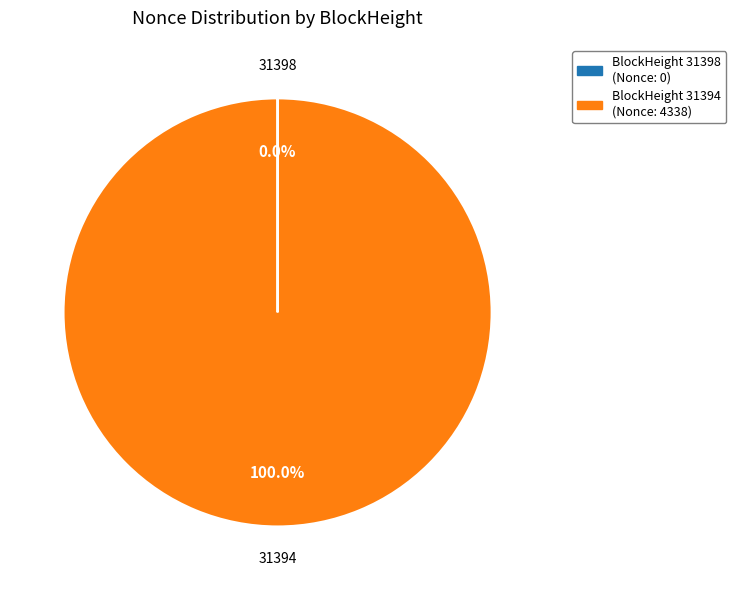

Does any single category account for the majority?

Yes